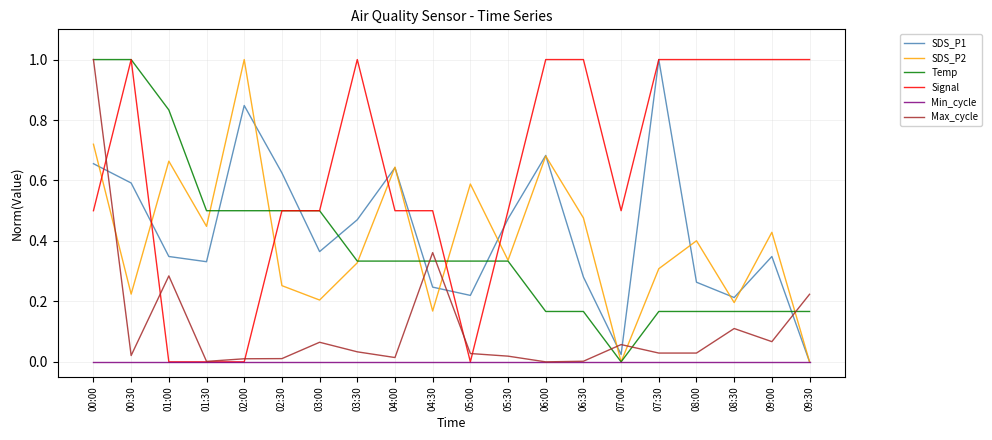

What is the highest value of the SDS_P2 series?

1.0